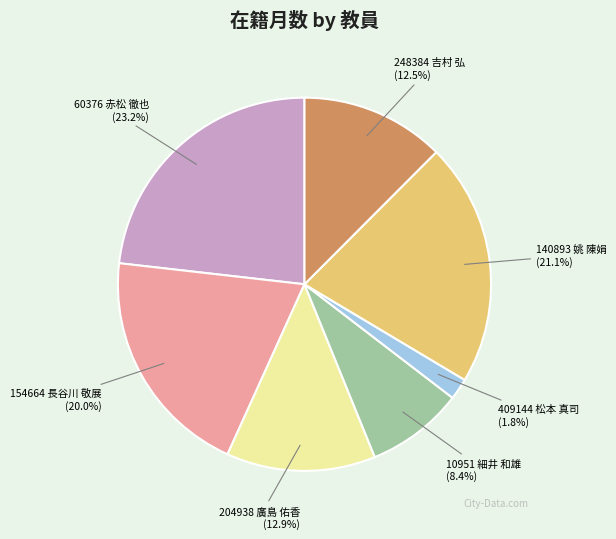

What portion of the pie excludes 140893 姚 陳娟?

78.9%